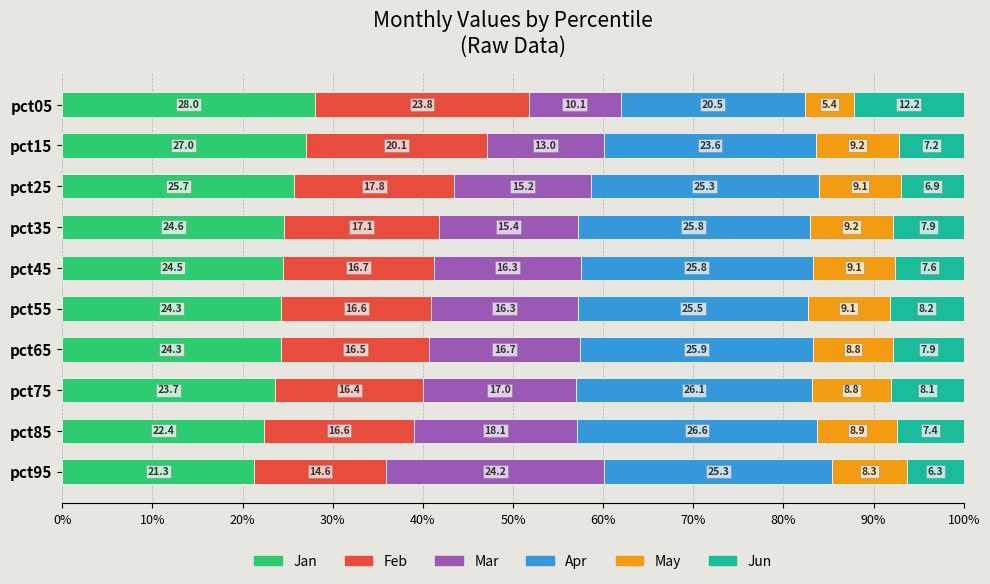

What are all the series names shown in the legend?

Jan, Feb, Mar, Apr, May, Jun